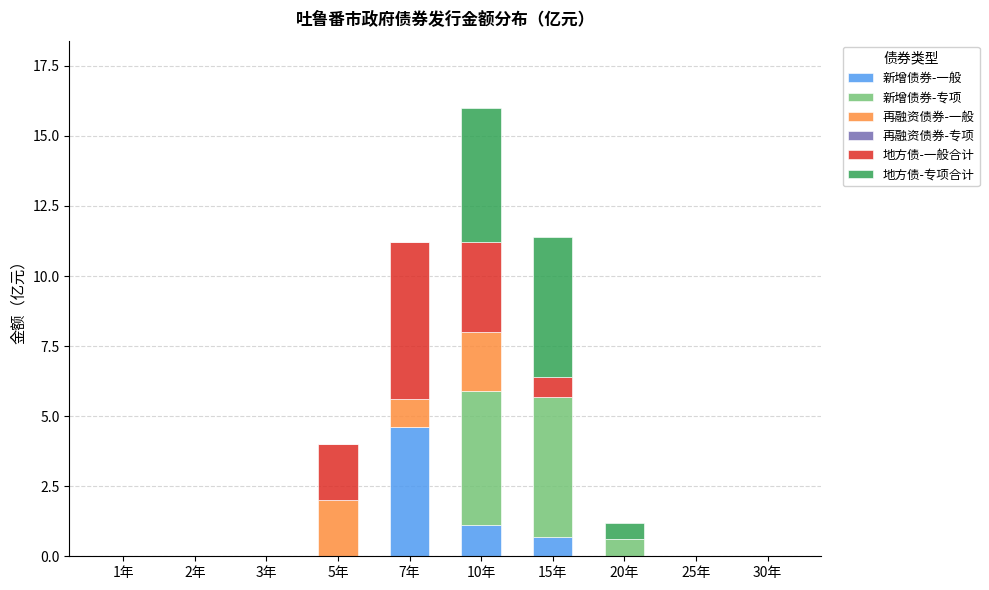

At which label does 新增债券-一般 reach its peak?

7年